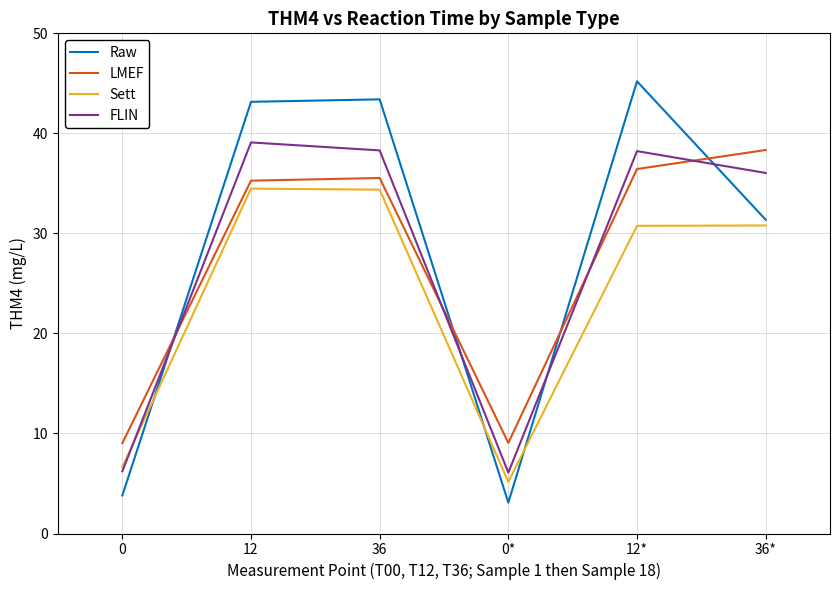

How many values in the LMEF series are below 35?

2